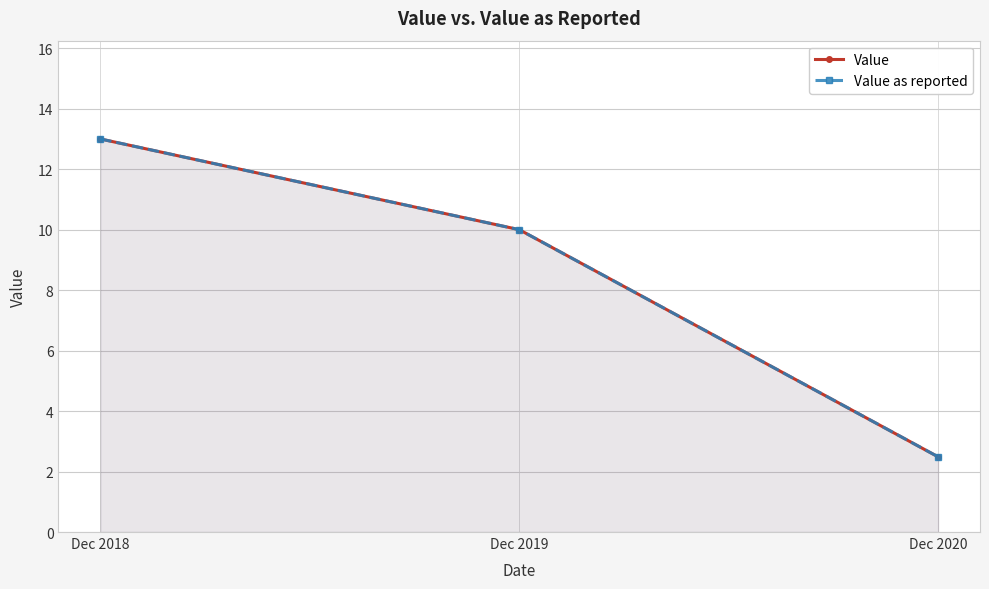

What is the value of the Value as reported point at the 2nd from the left?

10.0